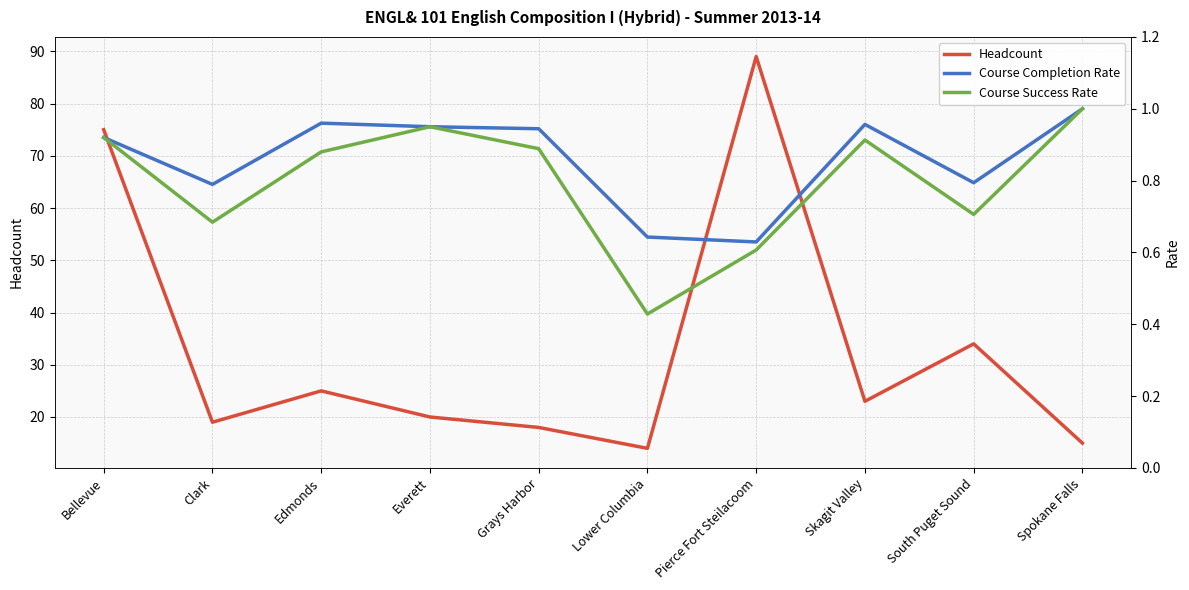

Read the Course Completion Rate value at Skagit Valley.

1.0